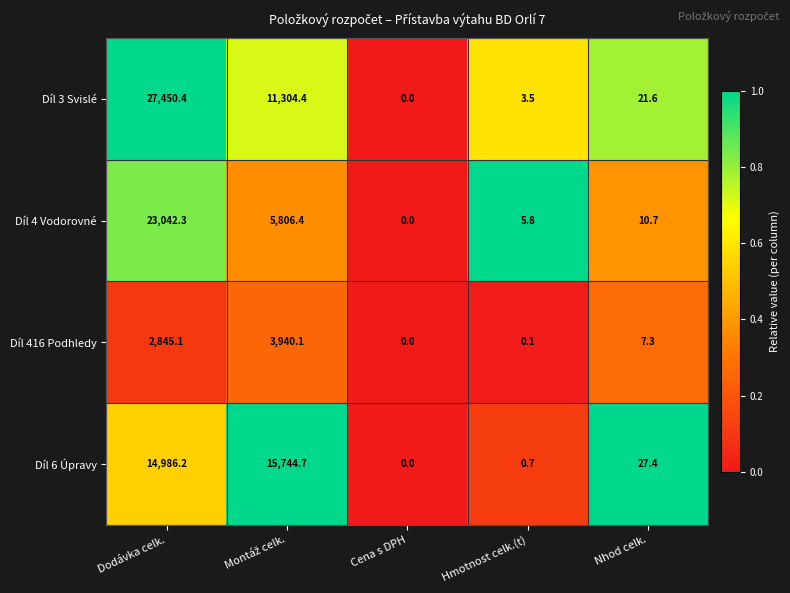

Reading left to right, what are all the values shown in this chart?

Díl 3 Svislé: 27450.4	11304.4	0.0	3.5	21.6
Díl 4 Vodorovné: 23042.3	5806.4	0.0	5.8	10.7
Díl 416 Podhledy: 2845.1	3940.1	0.0	0.1	7.3
Díl 6 Úpravy: 14986.2	15744.7	0.0	0.7	27.4